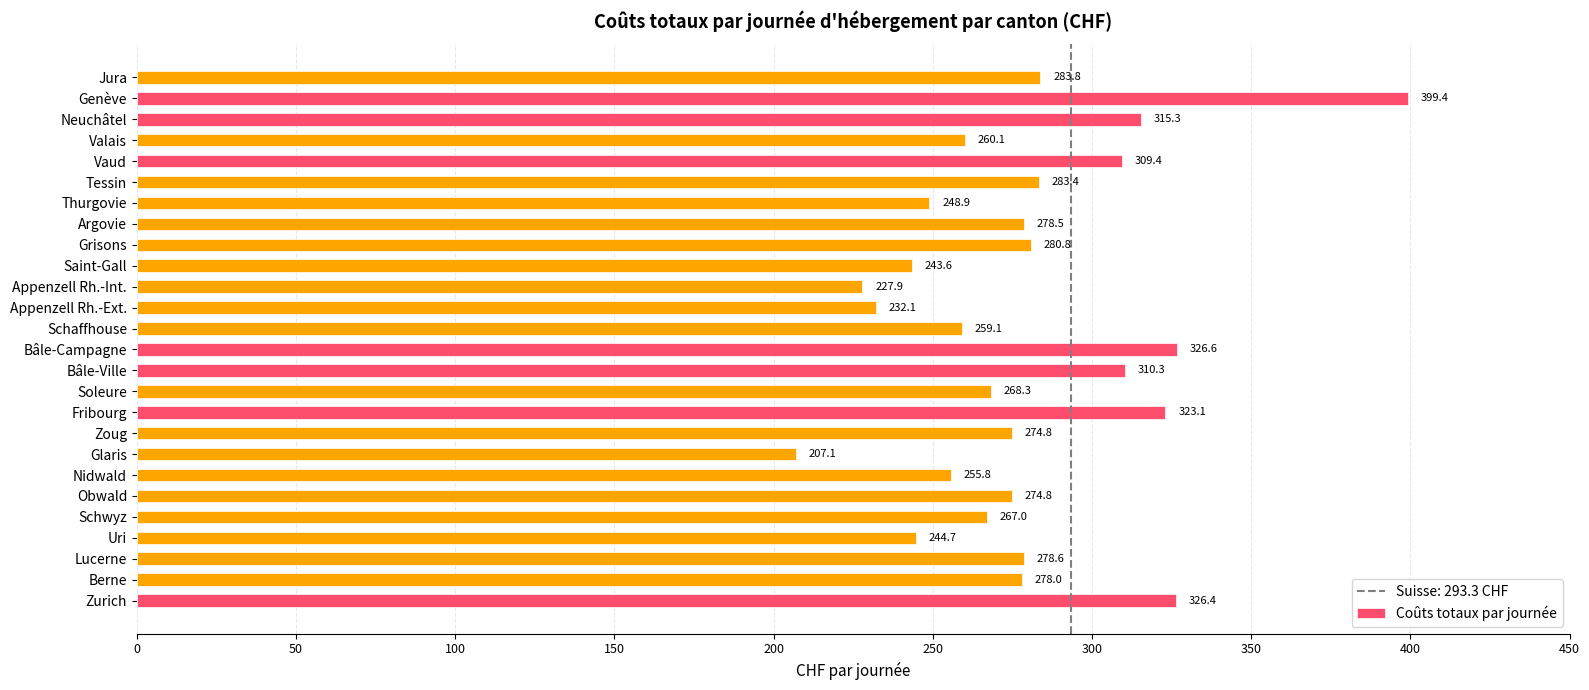

At which category does the chart reach its minimum across all series?

Glaris